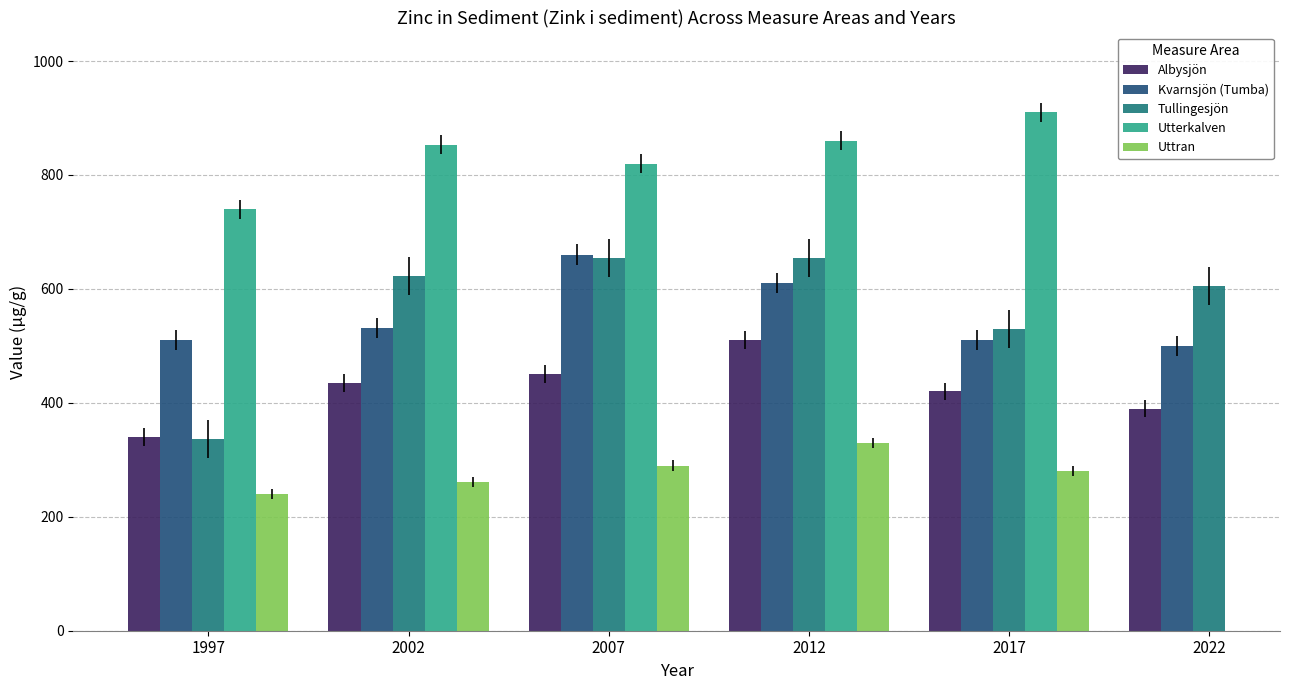

At which label does Kvarnsjön (Tumba) first exceed 531?

2007